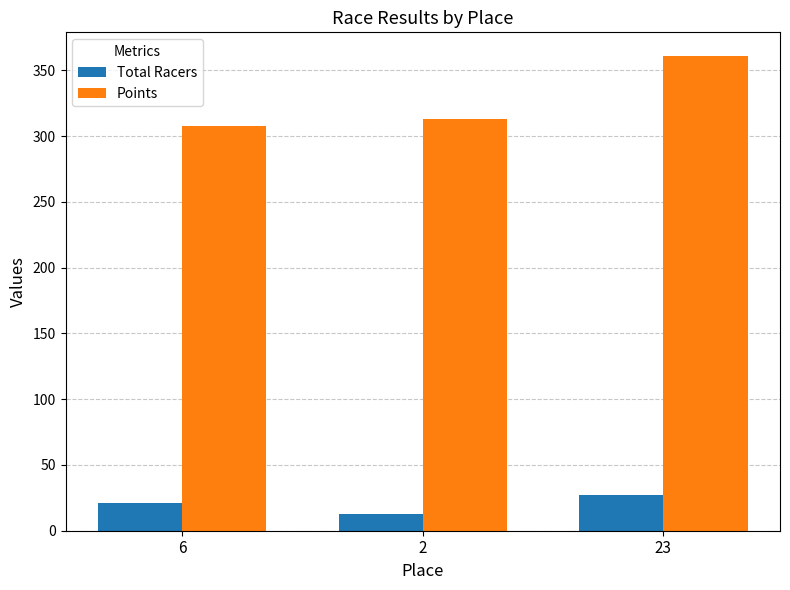

Reading right to left, transcribe all the data shown in this chart.

Total Racers: 27.0	13.0	21.0
Points: 360.9	313.3	308.1